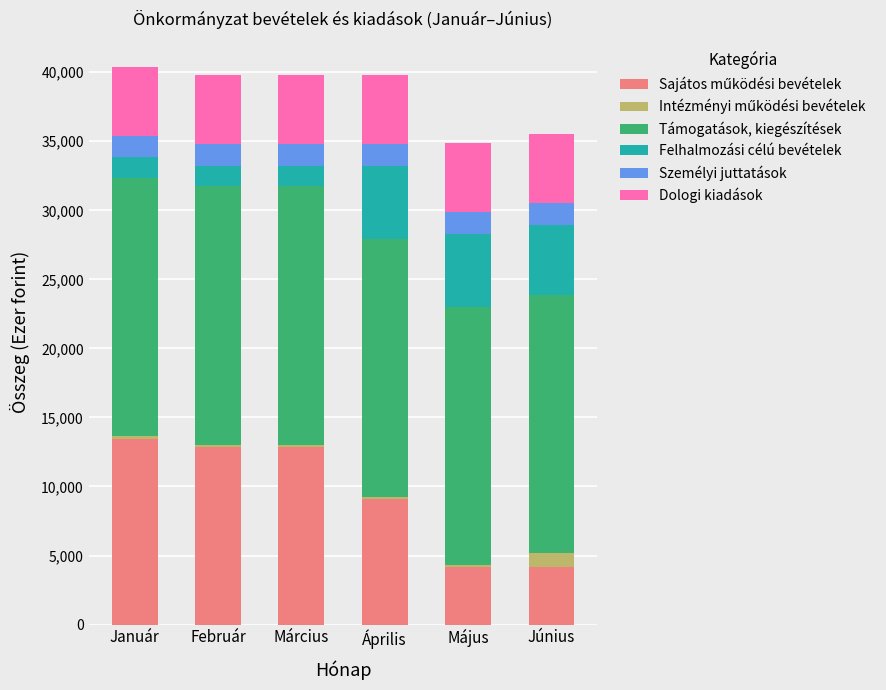

What is the total value across all series at Június?

35503